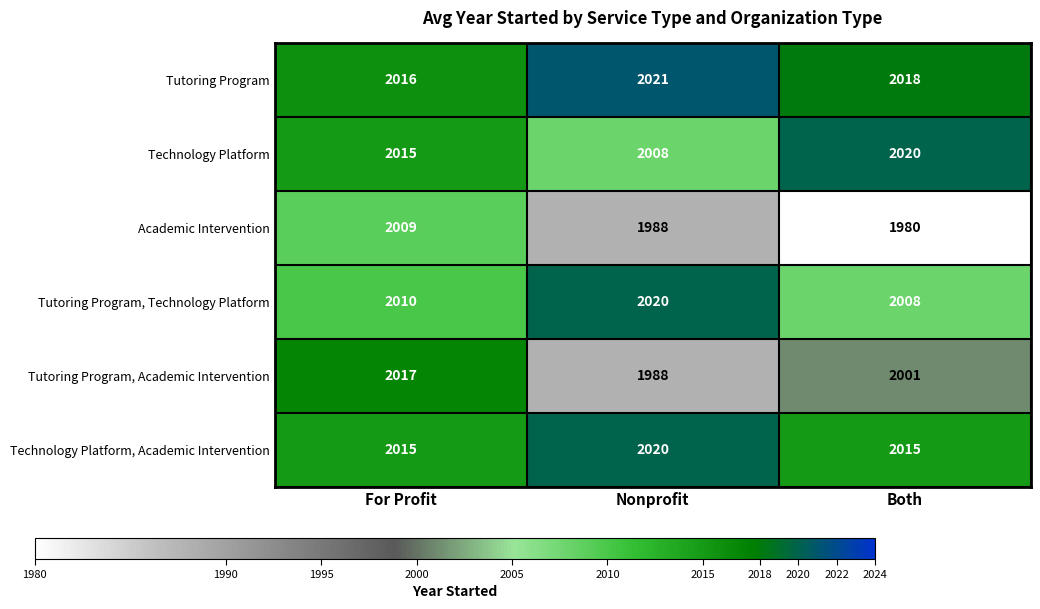

Is the value of Technology Platform at Nonprofit greater than the value of Tutoring Program, Academic Intervention at For Profit?

No